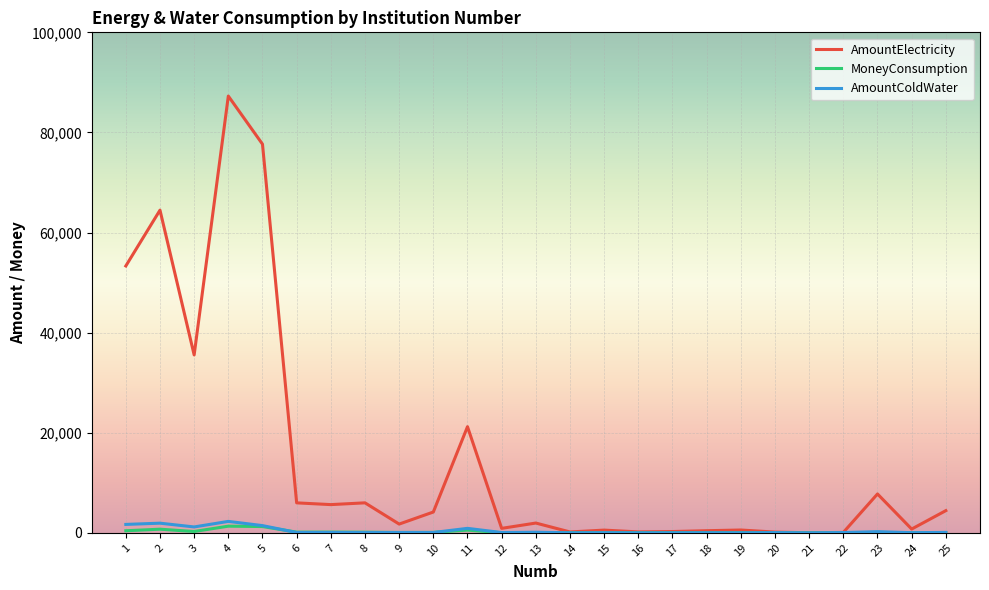

Count the number of categories in the chart.

25